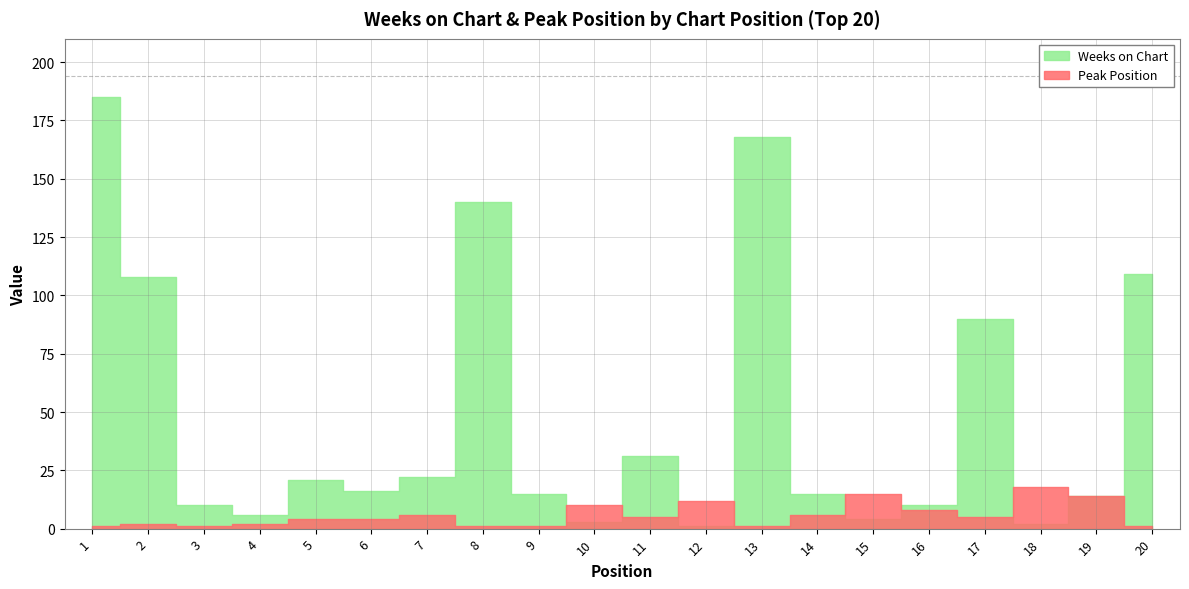

The value of Peak Position at 19 is 4. True or false?

False